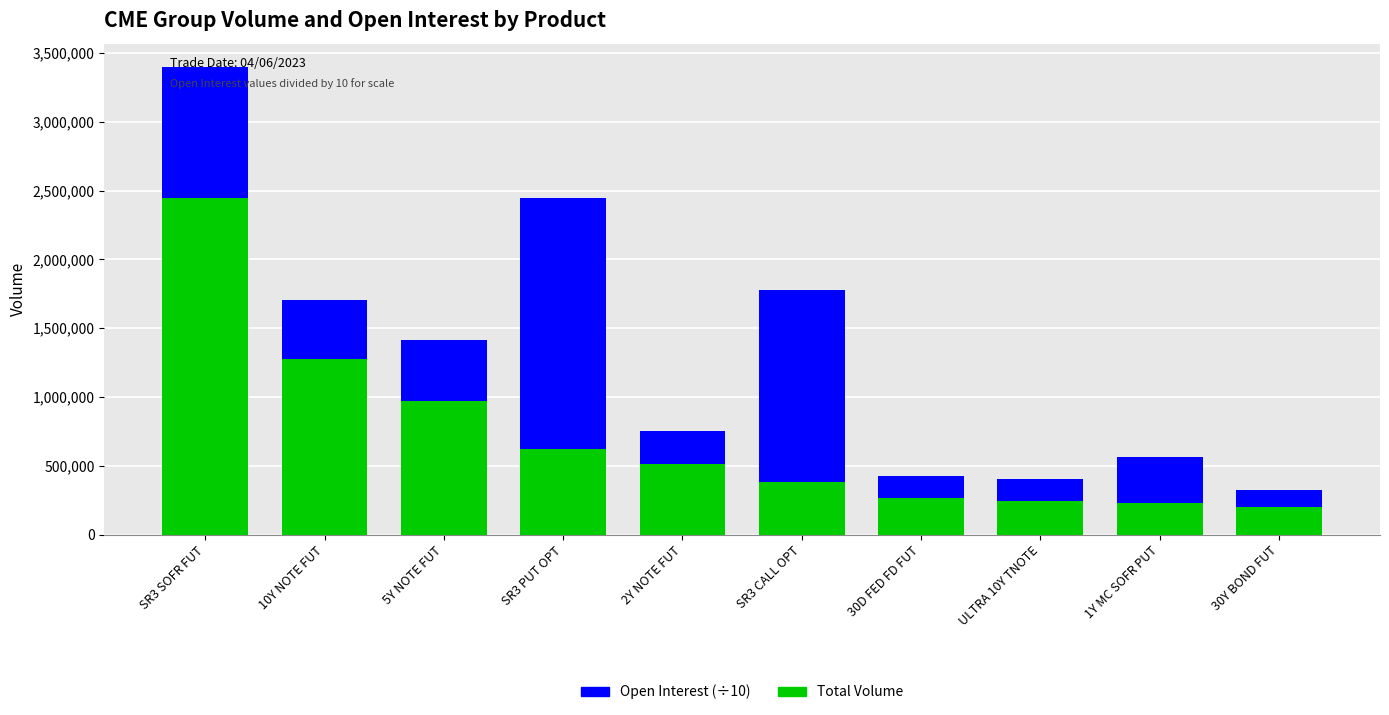

What is the total value across all series at 2Y NOTE FUT?

756067.5